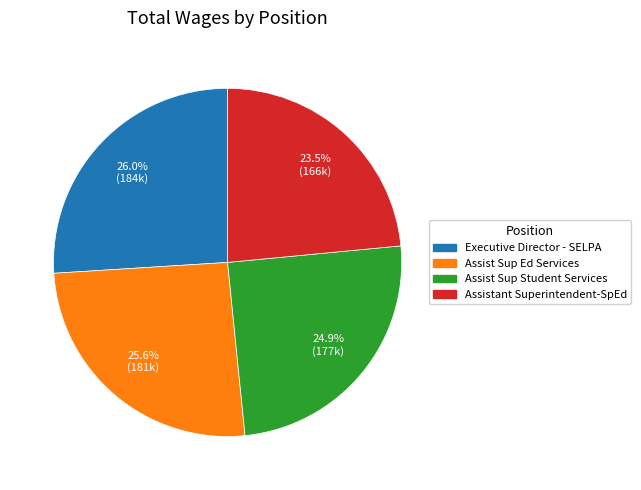

Does Executive Director - SELPA represent more than half of the total?

No